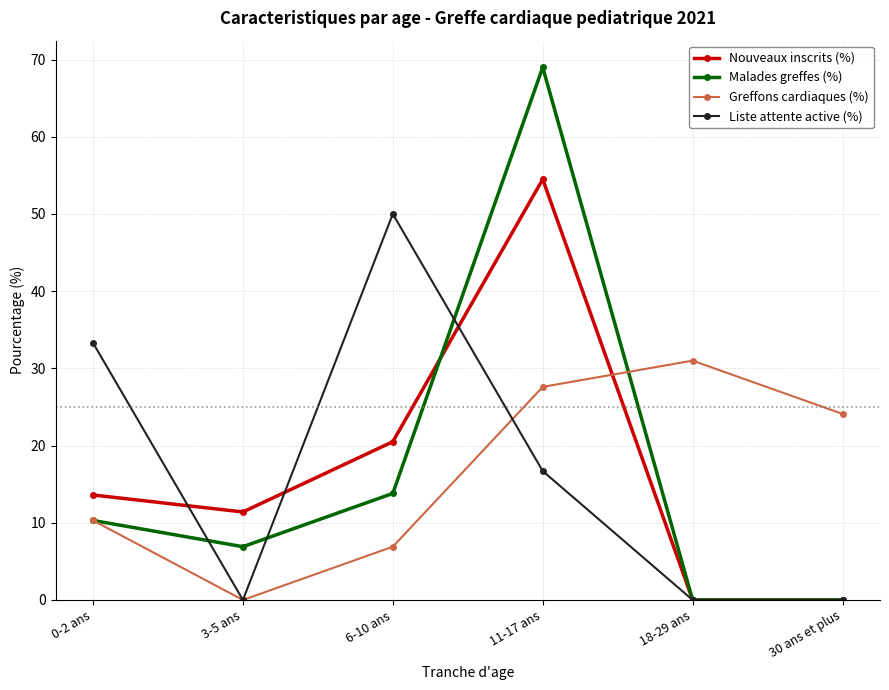

Which label corresponds to the largest value in the chart?

11-17 ans